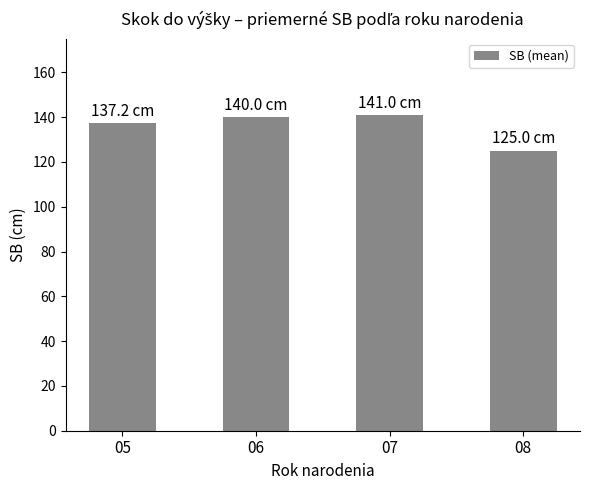

What is the change in value from 05 to 08?

-12.2